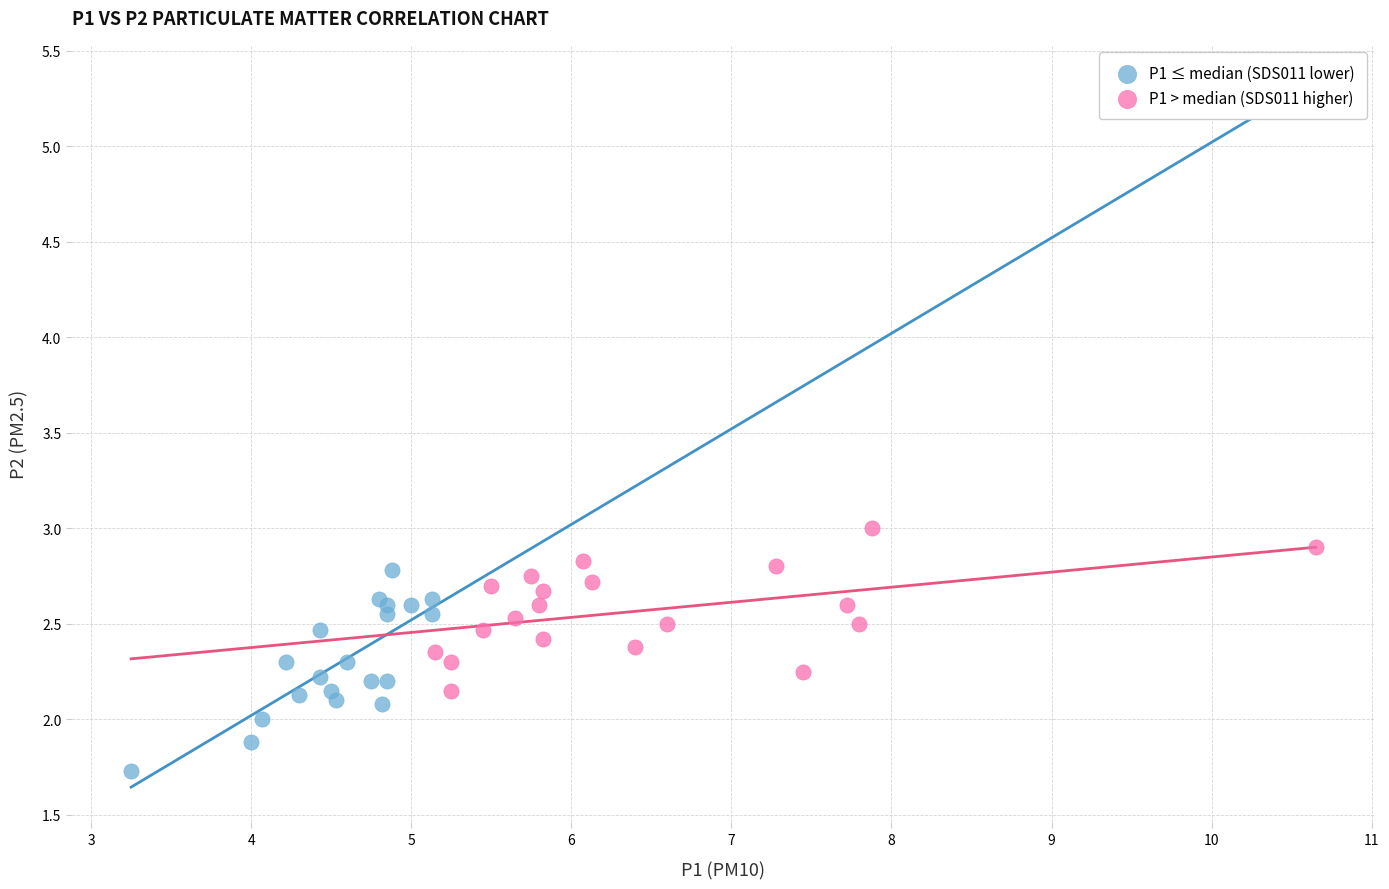

Which series contains the lowest Y value?

P1 ≤ median (SDS011 lower)